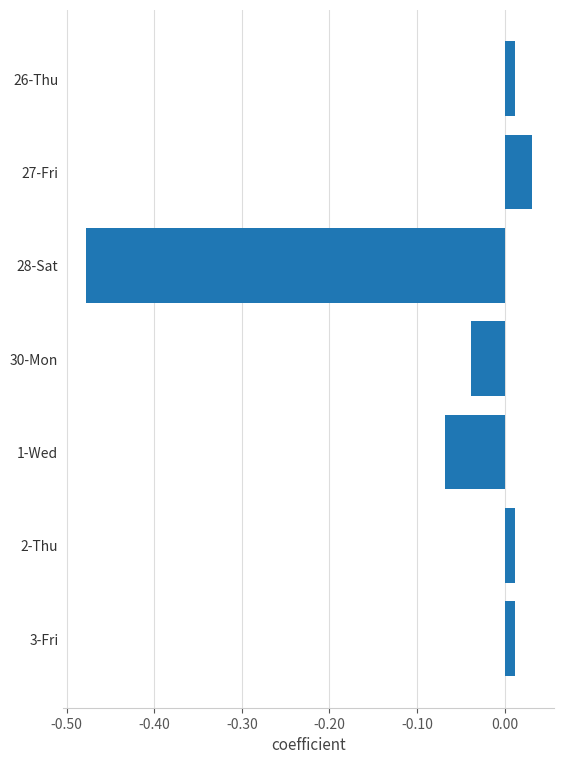

What is the difference between the maximum and minimum values?

0.5